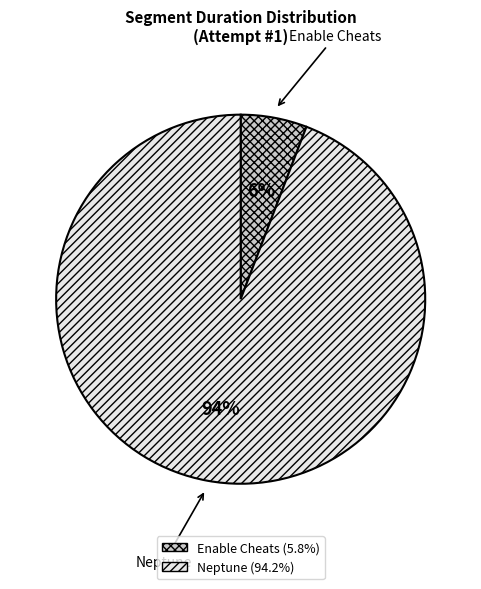

Count the number of slices in the pie.

2